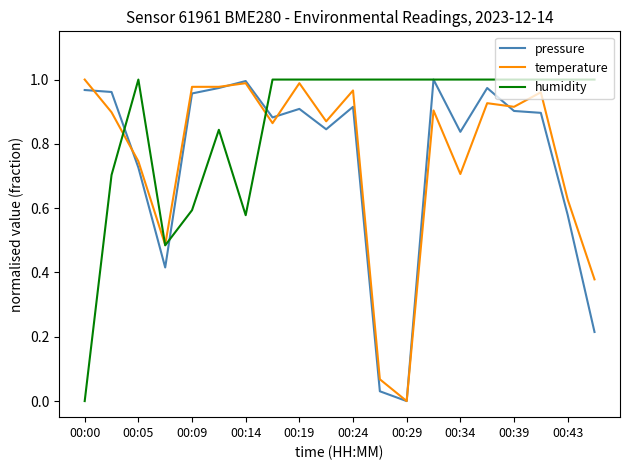

Which series has the largest total across all categories?

humidity